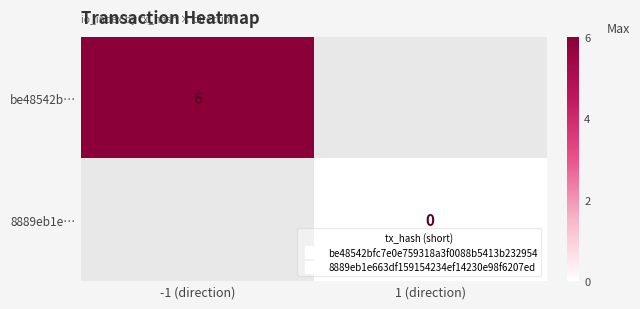

Between 1 (direction) and -1 (direction), which is larger?

-1 (direction)